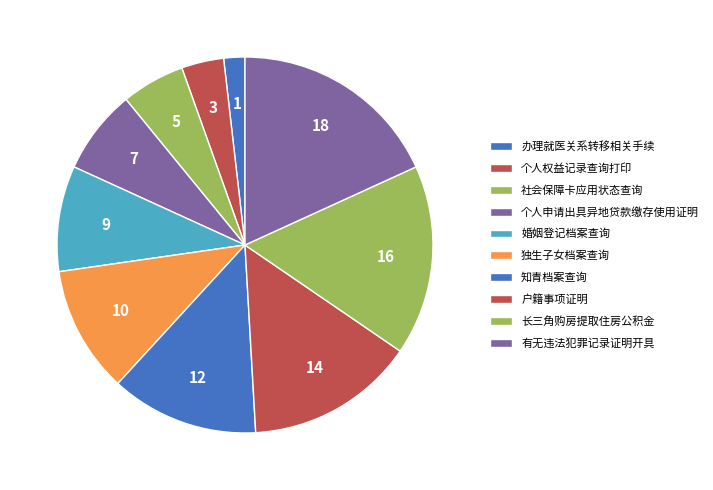

Is it true that 有无违法犯罪记录证明开具 is 18% of the pie?

True